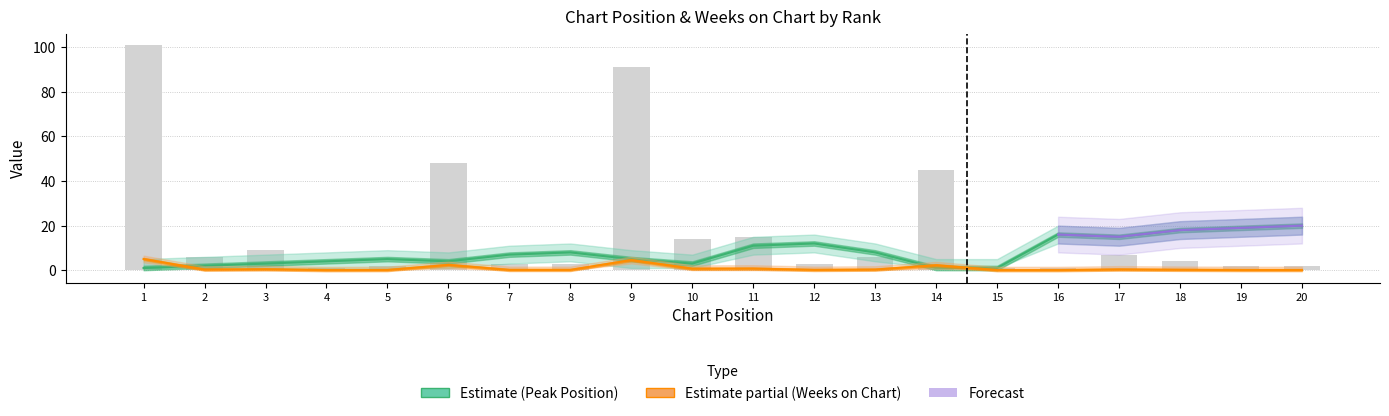

Rank the categories by Peak Position value from lowest to highest.

1, 14, 15, 2, 3, 10, 4, 6, 5, 9, 7, 8, 13, 11, 12, 17, 16, 18, 19, 20